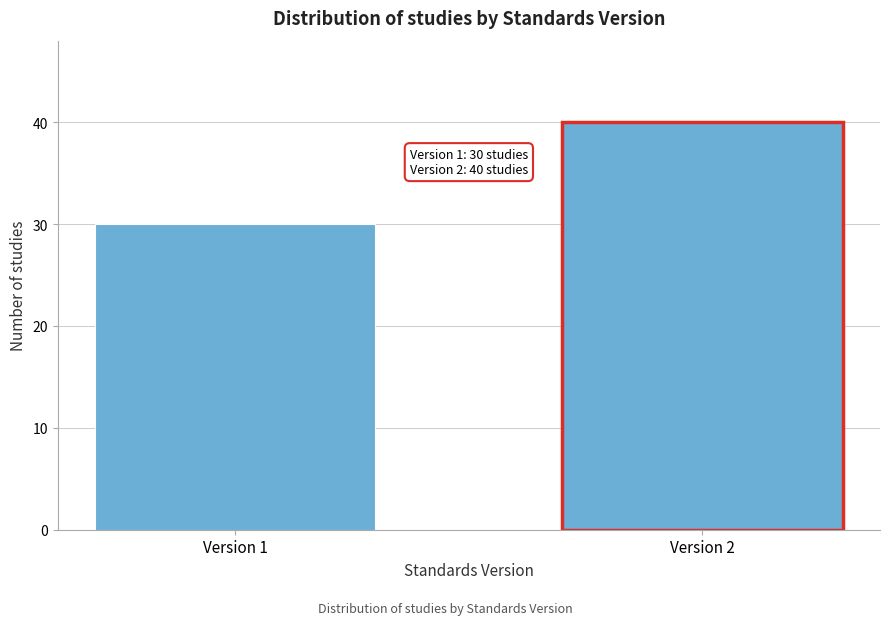

Reading right to left, extract all data points from this chart.

40	30